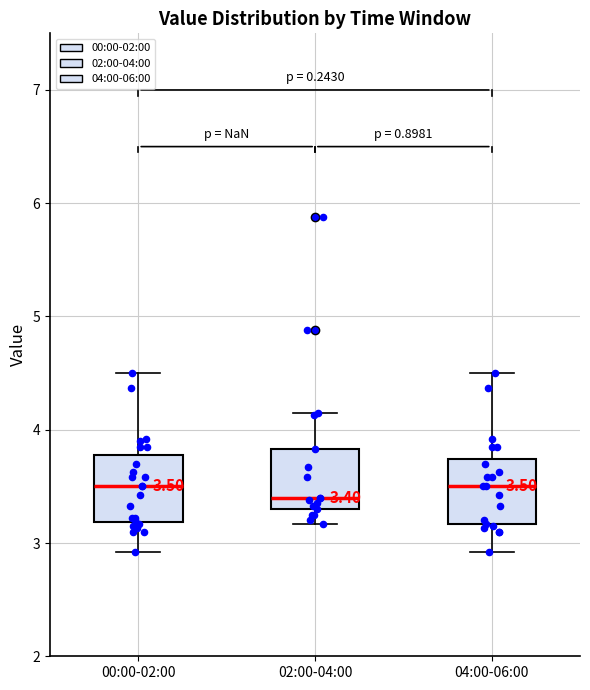

Which box's median line is the lowest?

02:00-04:00